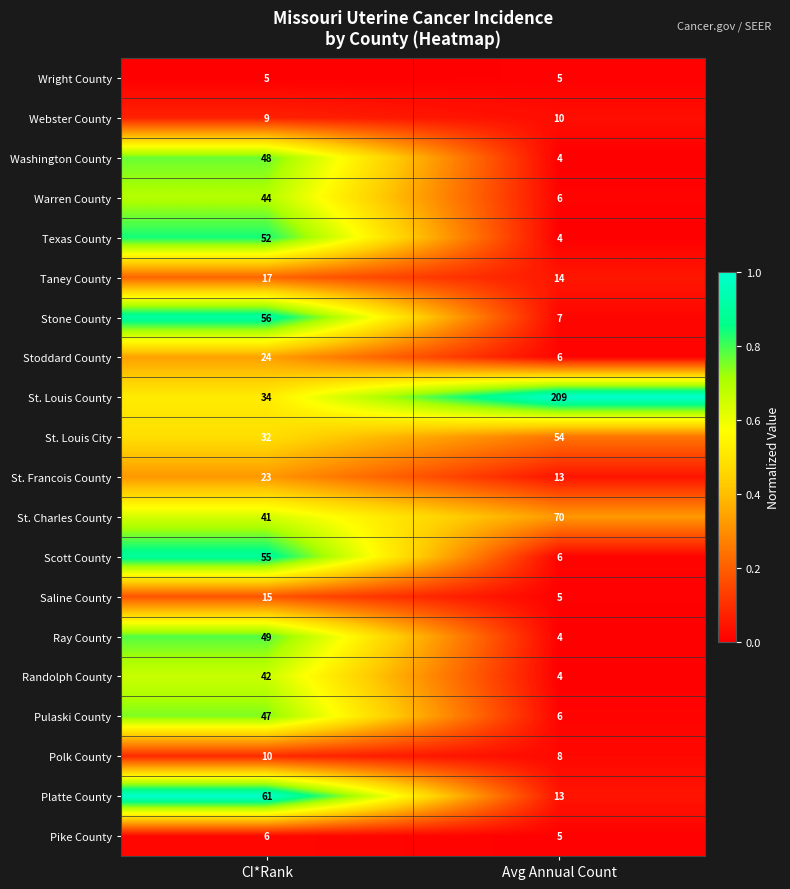

What is the difference between the maximum and minimum values in the Stone County series?

49